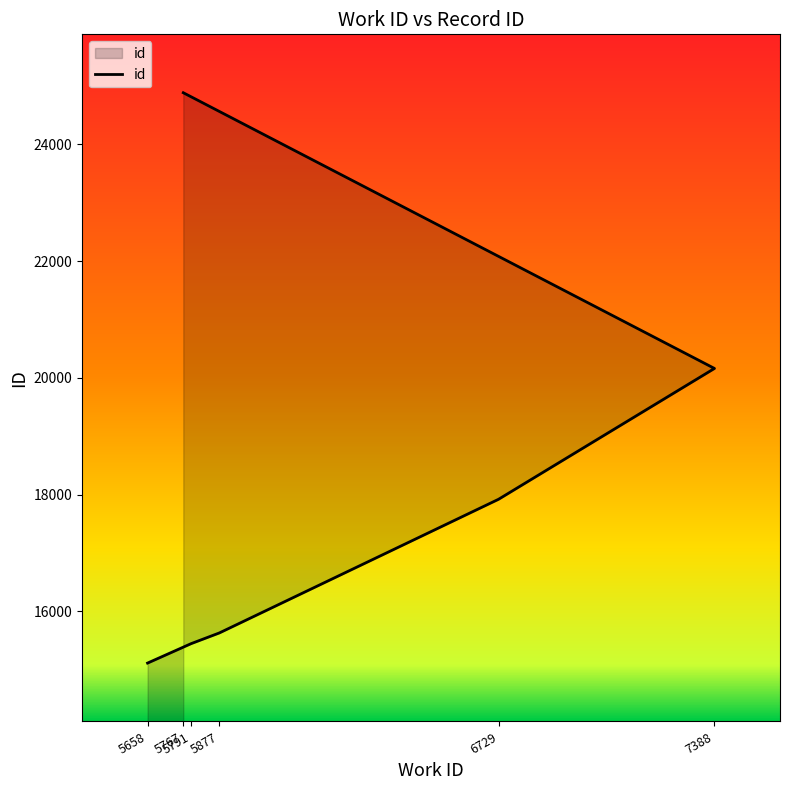

Count the number of data series in this chart.

1